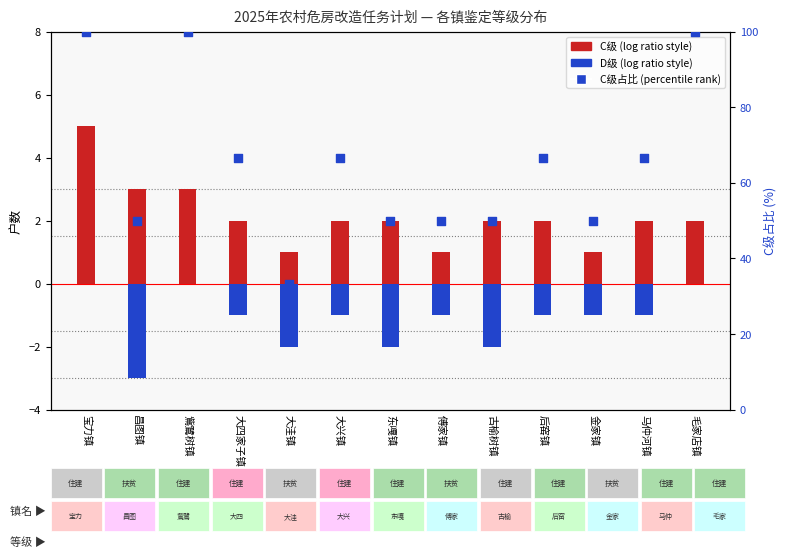

At how many categories does at least one series exceed 59?

7